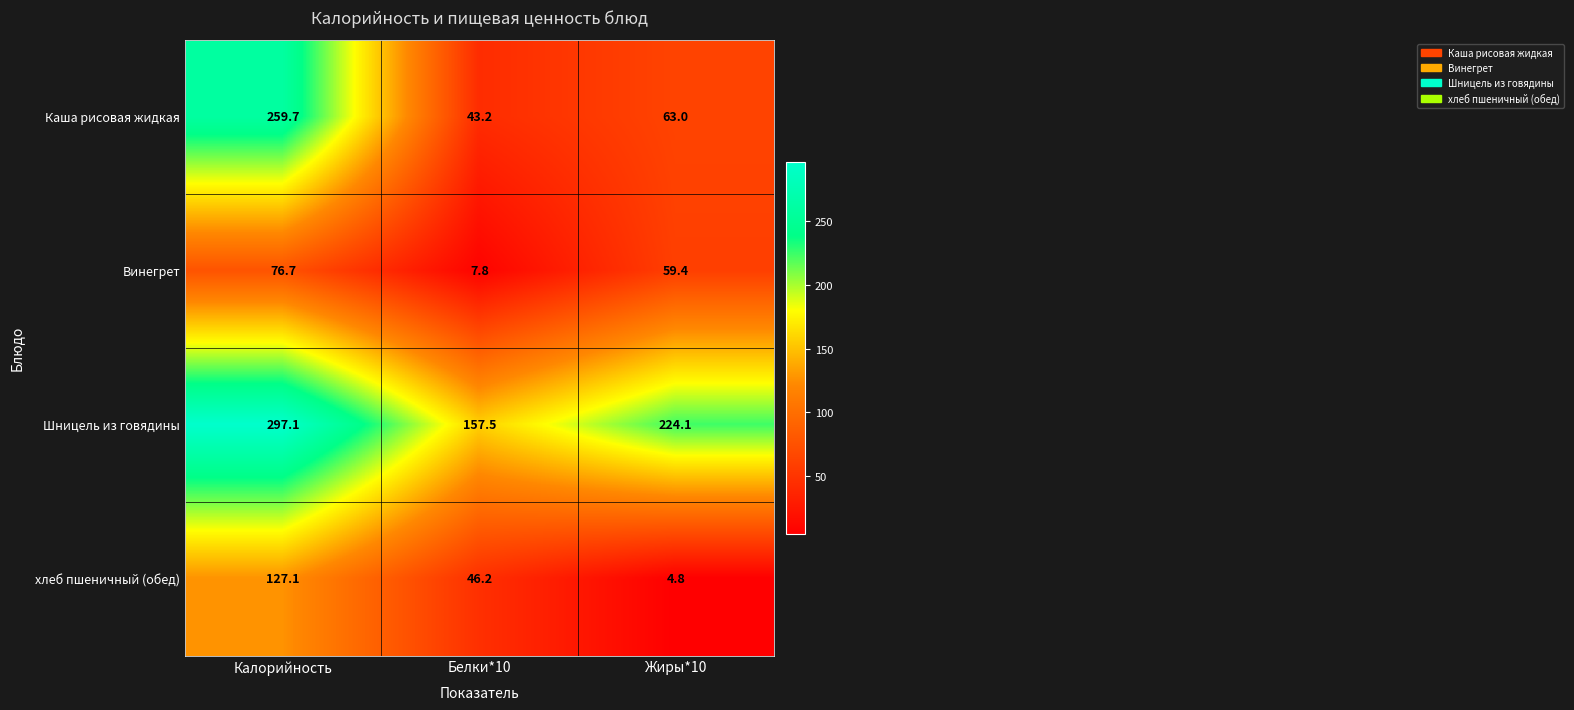

Which series has the largest total across all categories?

Шницель из говядины